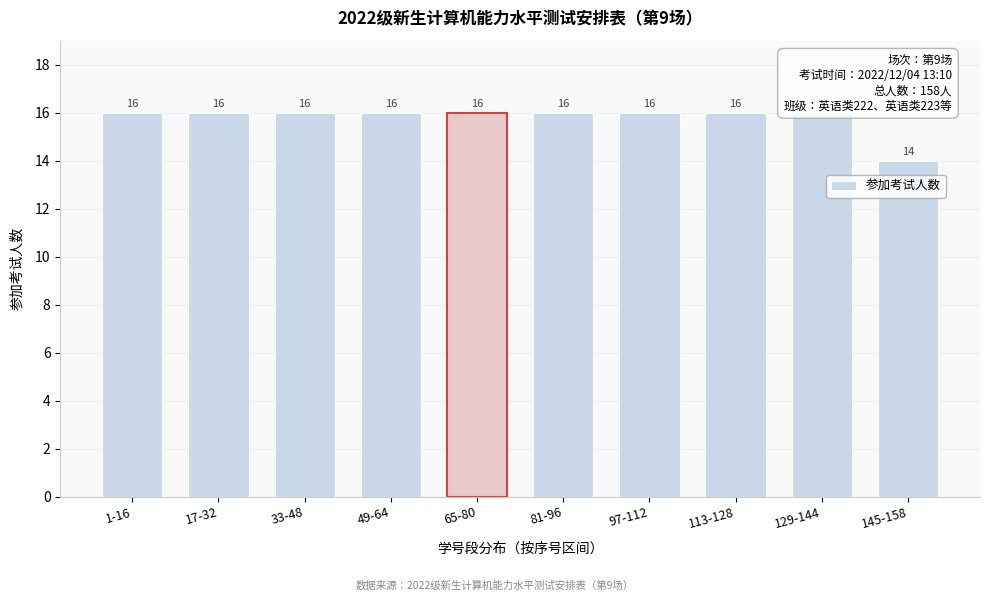

Reading right to left, list all the values displayed in this chart.

145-158=14	129-144=16	113-128=16	97-112=16	81-96=16	65-80=16	49-64=16	33-48=16	17-32=16	1-16=16